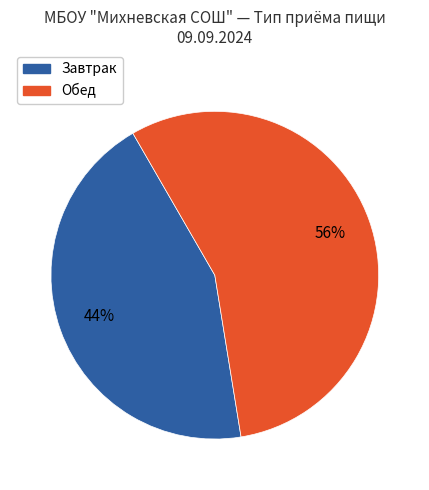

Is it true that Обед is 47% of the pie?

False